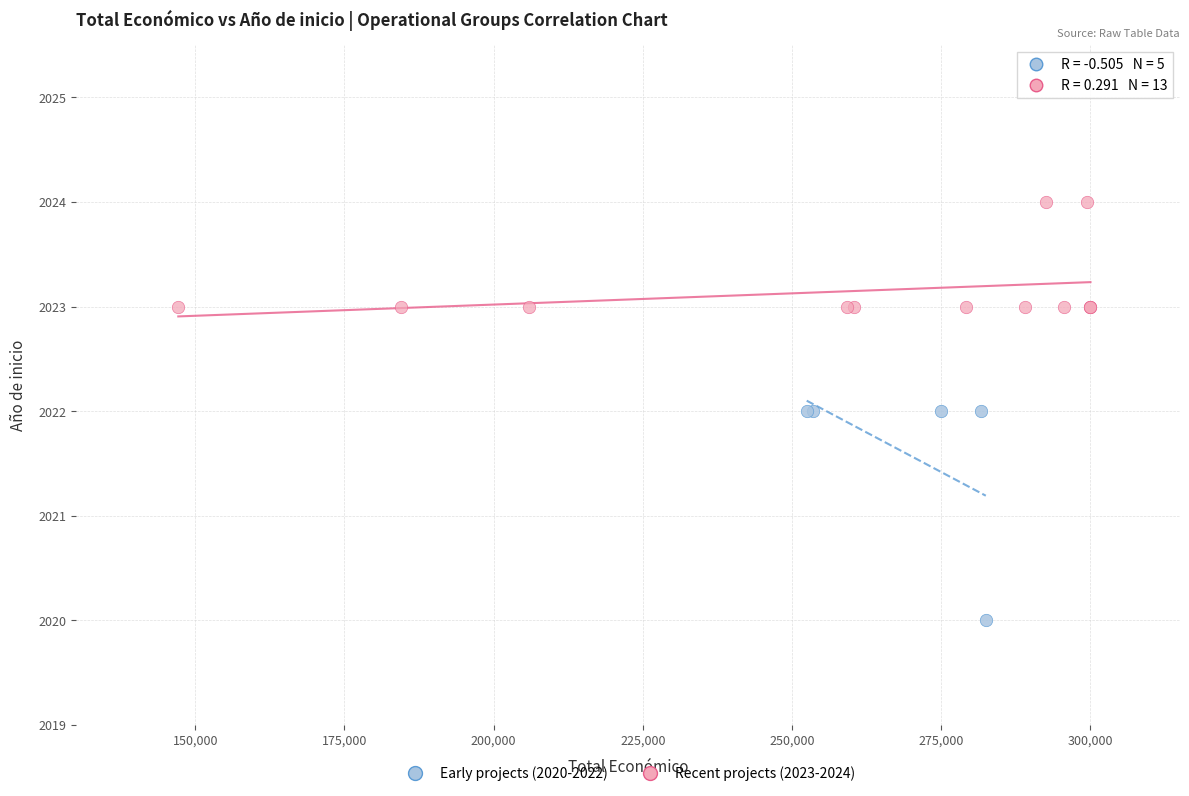

Which series contains the lowest Y value?

Early projects (2020-2022)